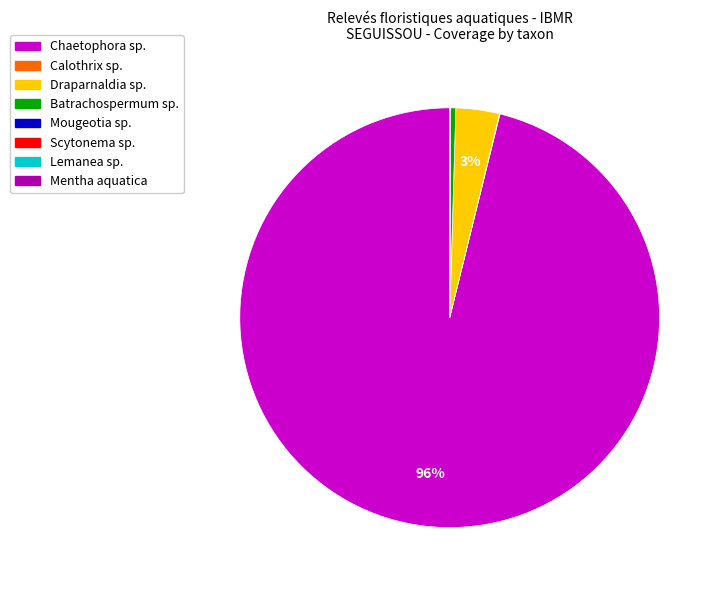

Which category has the biggest portion of the pie?

Chaetophora sp.